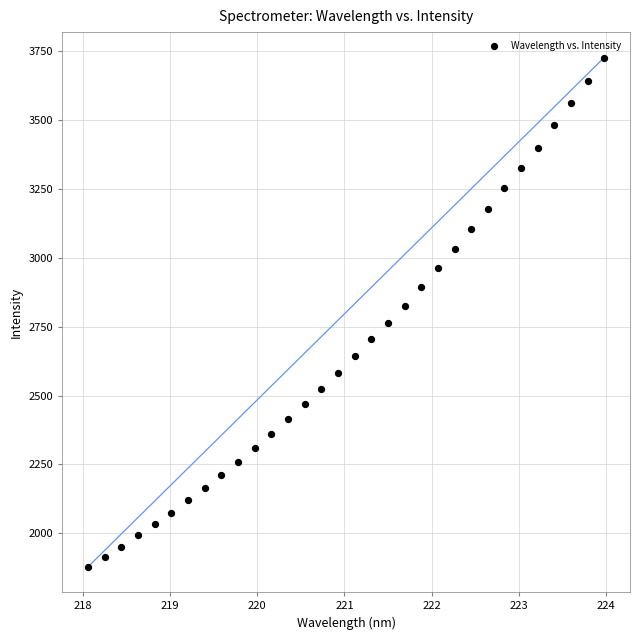

What is the range of X values (max minus min)?

5.9